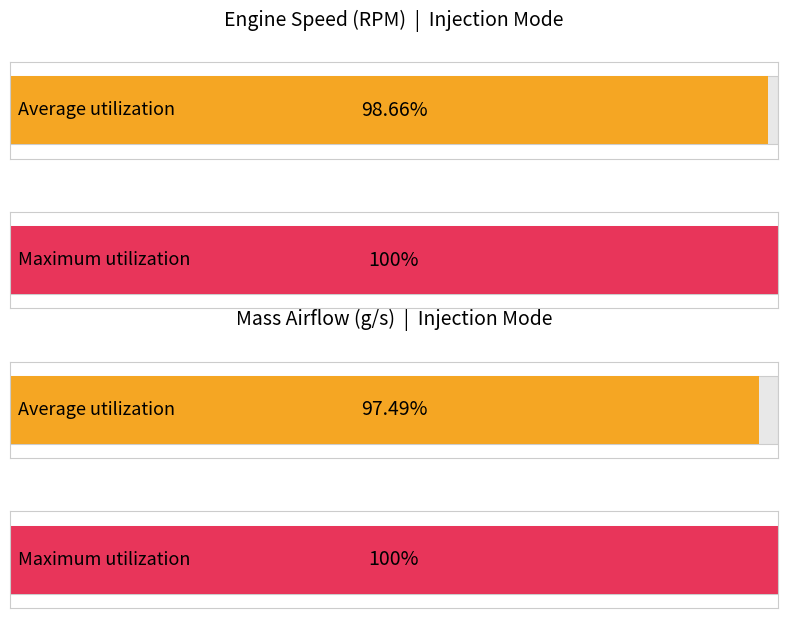

Is it true that Engine Speed (RPM) equals 258.4 at 9?

False